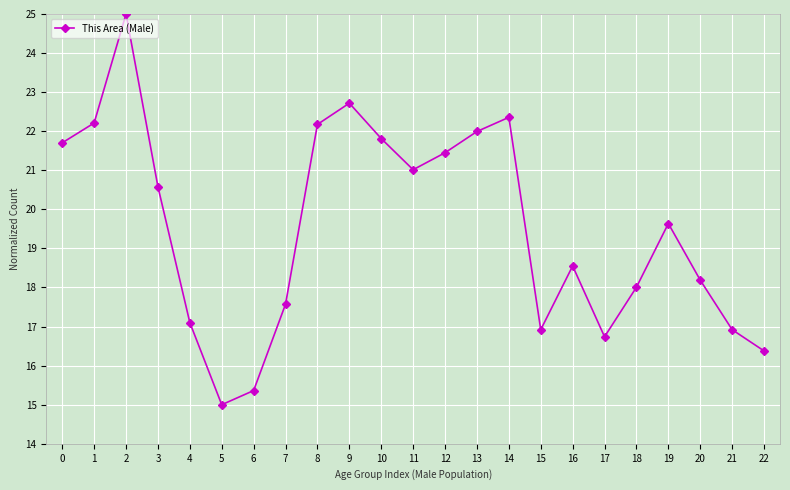

True or false: the data has more than 0 interior local peaks.

True